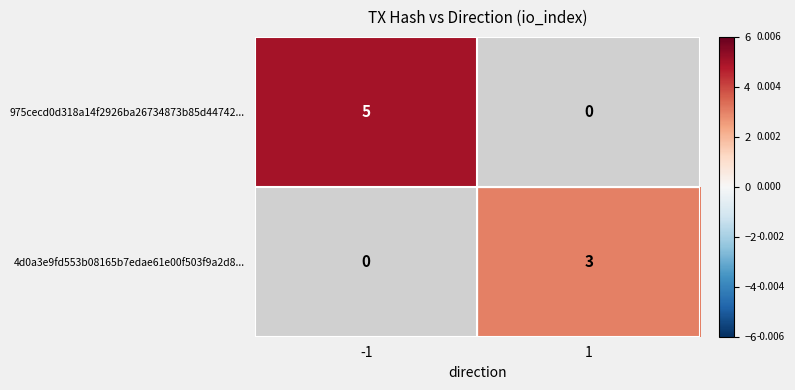

Is it true that 975cecd0d318a14f2926ba26734873b85d44742... equals 8 at -1?

False